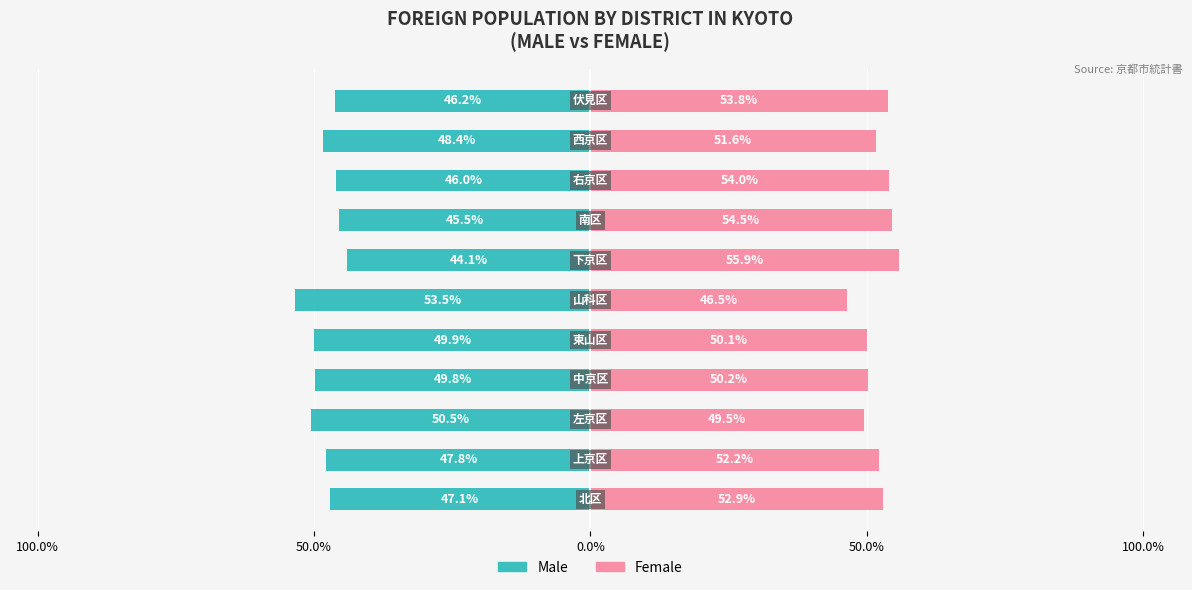

What is the difference between the maximum and minimum values in the Female series?

9.4